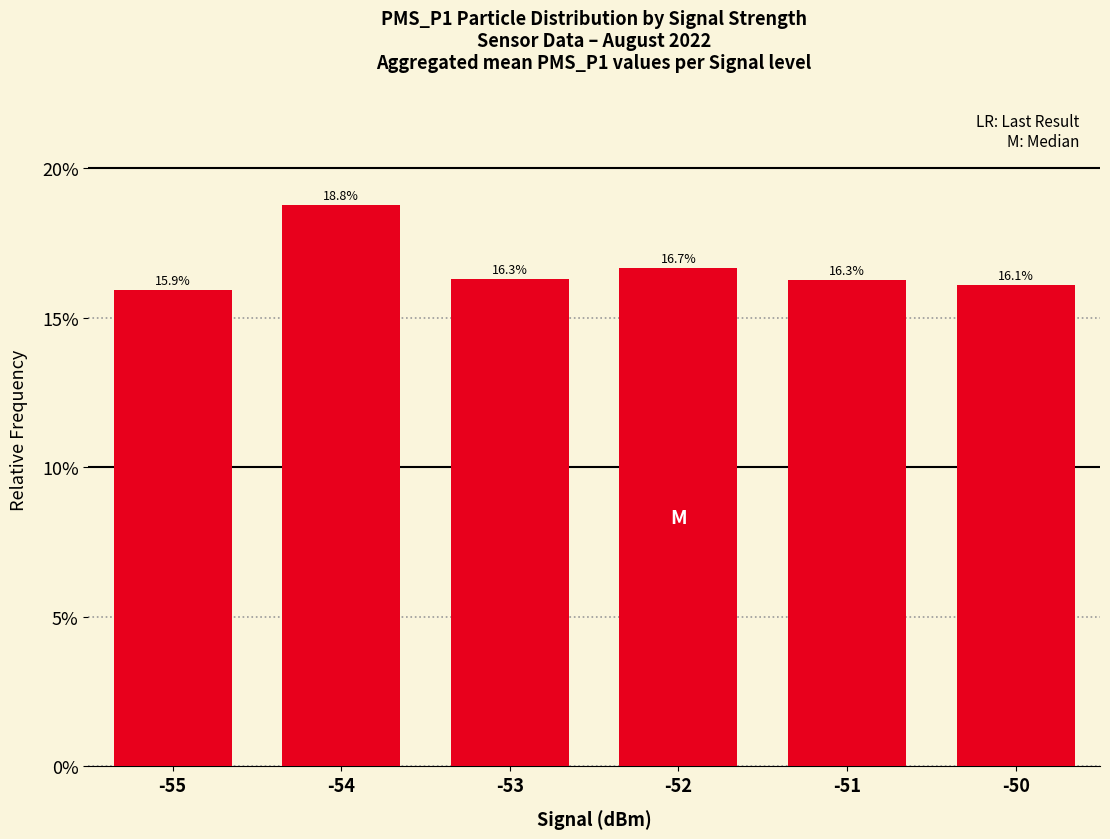

Rank the categories by value from highest to lowest.

-54, -52, -53, -51, -50, -55